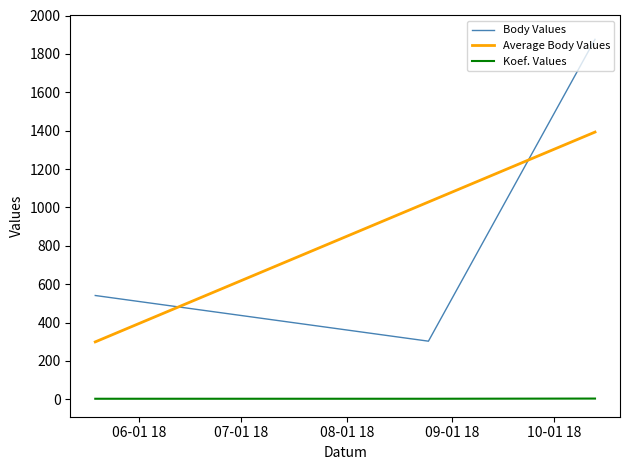

What is the difference between the maximum and second lowest values in the Body Values series?

1335.0